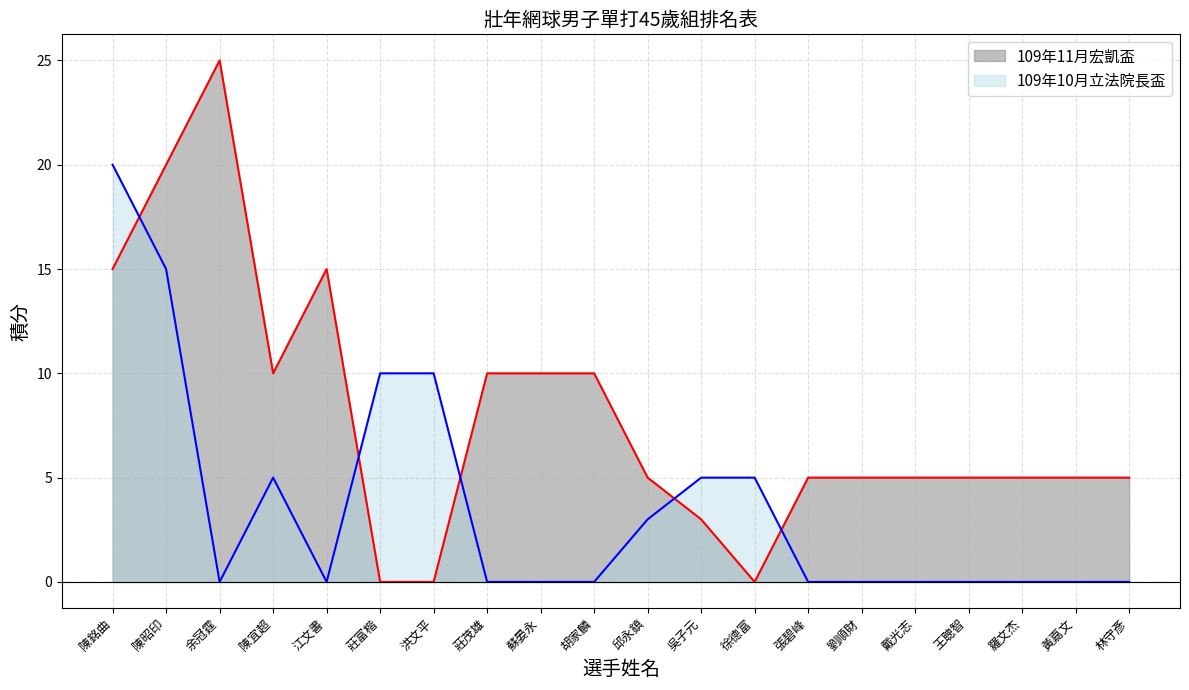

What is the label of the 11th point from the left?

邱永鎮